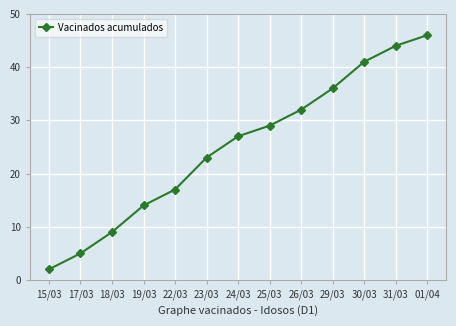

The value at 30/03 is 28. True or false?

False